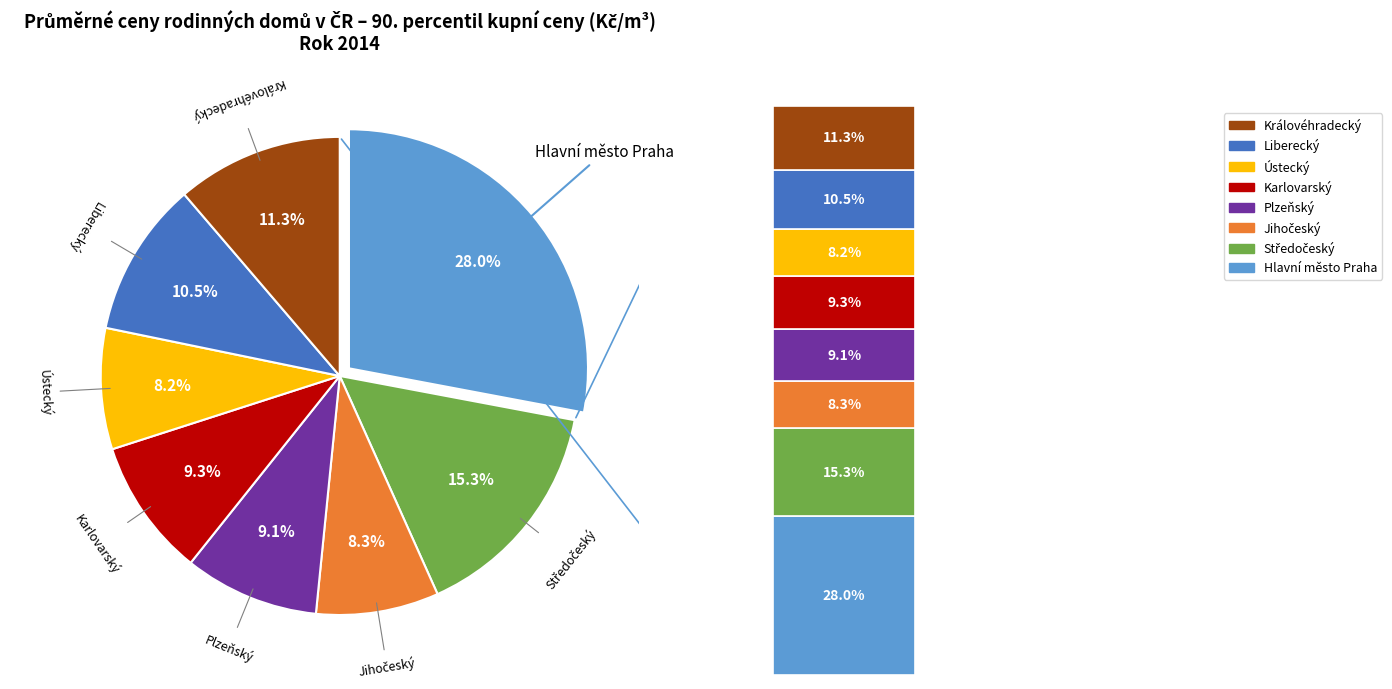

Is it true that Hlavní město Praha is 28% of the pie?

True